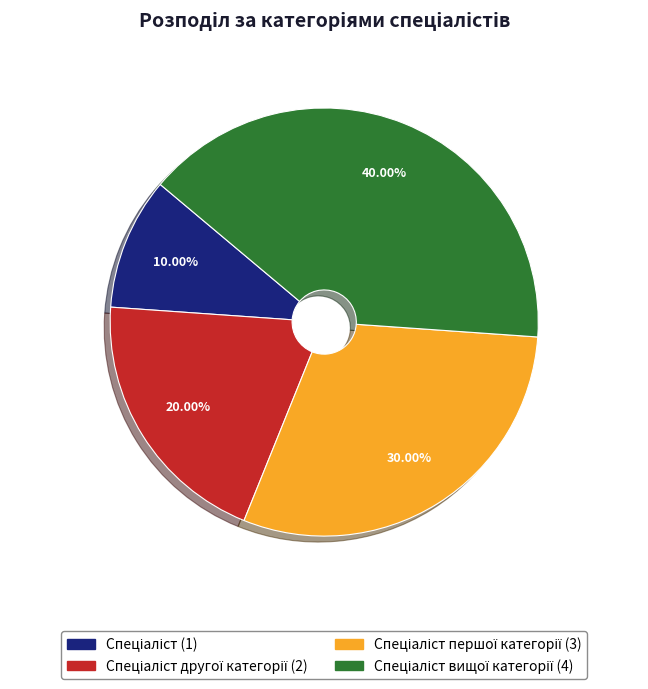

Is there a majority slice in this chart?

No